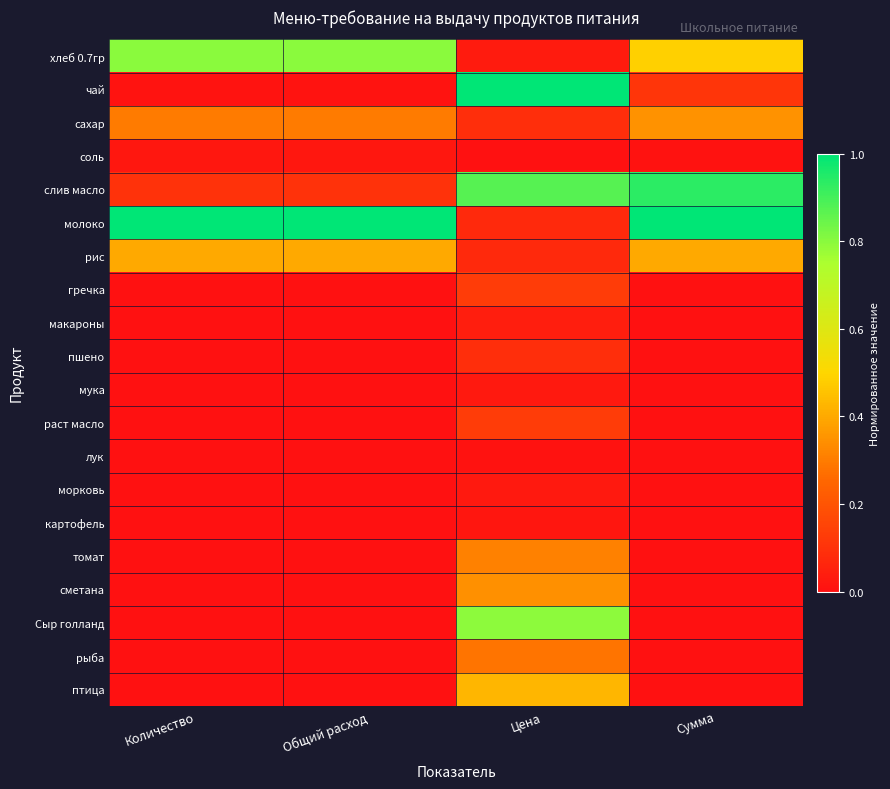

Reading left to right, extract all data points from this chart.

хлеб 0.7гр: Количество=0.8	Общий расход=0.8	Цена=0.0	Сумма=0.5
чай: Количество=0.0	Общий расход=0.0	Цена=1.0	Сумма=0.1
сахар: Количество=0.3	Общий расход=0.3	Цена=0.1	Сумма=0.4
соль: Количество=0.0	Общий расход=0.0	Цена=0.0	Сумма=0.0
слив масло: Количество=0.1	Общий расход=0.1	Цена=0.9	Сумма=0.9
молоко: Количество=1.0	Общий расход=1.0	Цена=0.1	Сумма=1.0
рис: Количество=0.4	Общий расход=0.4	Цена=0.1	Сумма=0.4
гречка: Количество=0.0	Общий расход=0.0	Цена=0.1	Сумма=0.0
макароны: Количество=0.0	Общий расход=0.0	Цена=0.0	Сумма=0.0
пшено: Количество=0.0	Общий расход=0.0	Цена=0.1	Сумма=0.0
мука: Количество=0.0	Общий расход=0.0	Цена=0.0	Сумма=0.0
раст масло: Количество=0.0	Общий расход=0.0	Цена=0.1	Сумма=0.0
лук: Количество=0.0	Общий расход=0.0	Цена=0.0	Сумма=0.0
морковь: Количество=0.0	Общий расход=0.0	Цена=0.0	Сумма=0.0
картофель: Количество=0.0	Общий расход=0.0	Цена=0.0	Сумма=0.0
томат: Количество=0.0	Общий расход=0.0	Цена=0.3	Сумма=0.0
сметана: Количество=0.0	Общий расход=0.0	Цена=0.3	Сумма=0.0
Сыр голланд: Количество=0.0	Общий расход=0.0	Цена=0.8	Сумма=0.0
рыба: Количество=0.0	Общий расход=0.0	Цена=0.3	Сумма=0.0
птица: Количество=0.0	Общий расход=0.0	Цена=0.4	Сумма=0.0